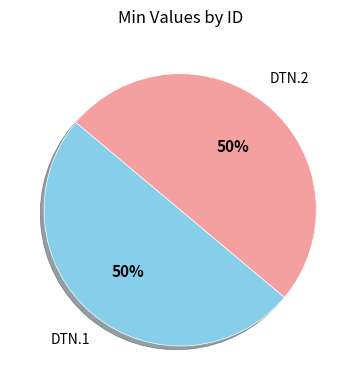

To the nearest percent, what is the average slice percentage?

50%